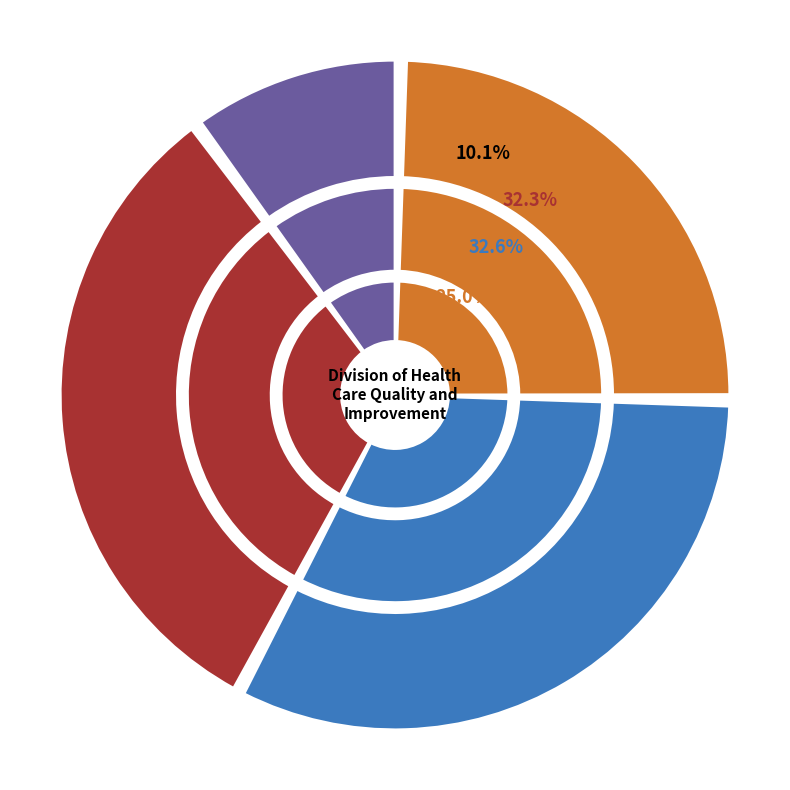

True or false: FY24 Gov accounts for 8% of the total.

True